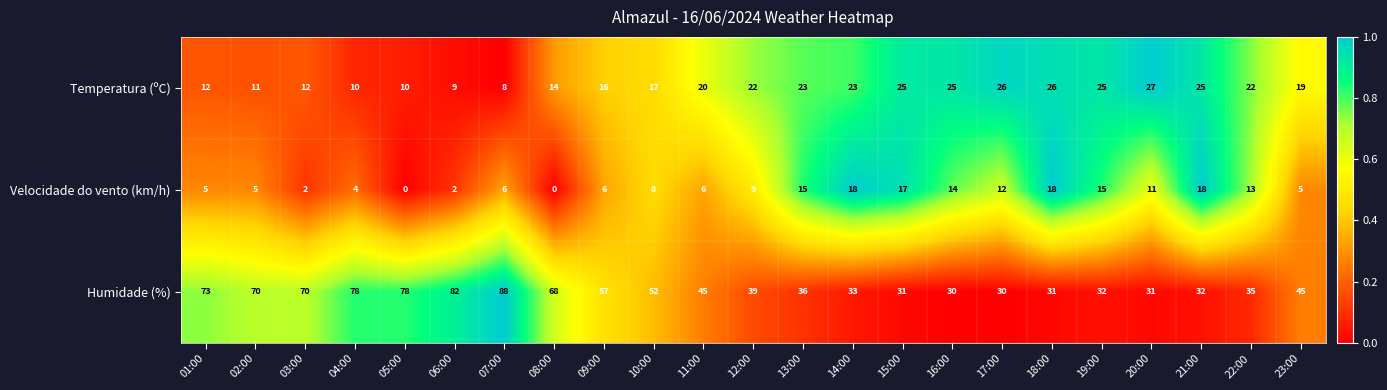

The Temperatura (ºC) series shows 14 at 04:00. True or false?

False